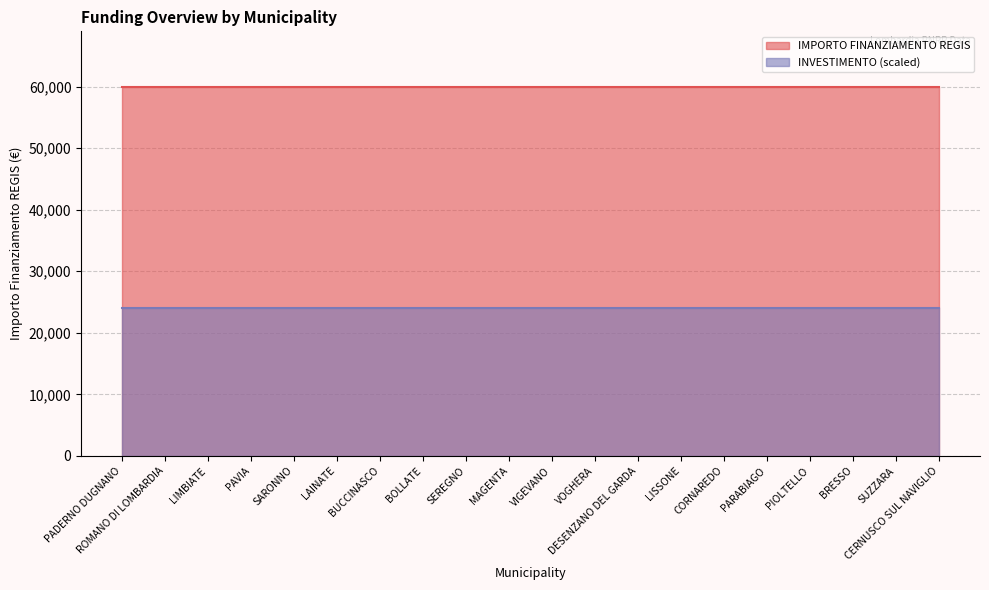

True or false: INVESTIMENTO (scaled) and IMPORTO FINANZIAMENTO REGIS intersect in this chart.

False